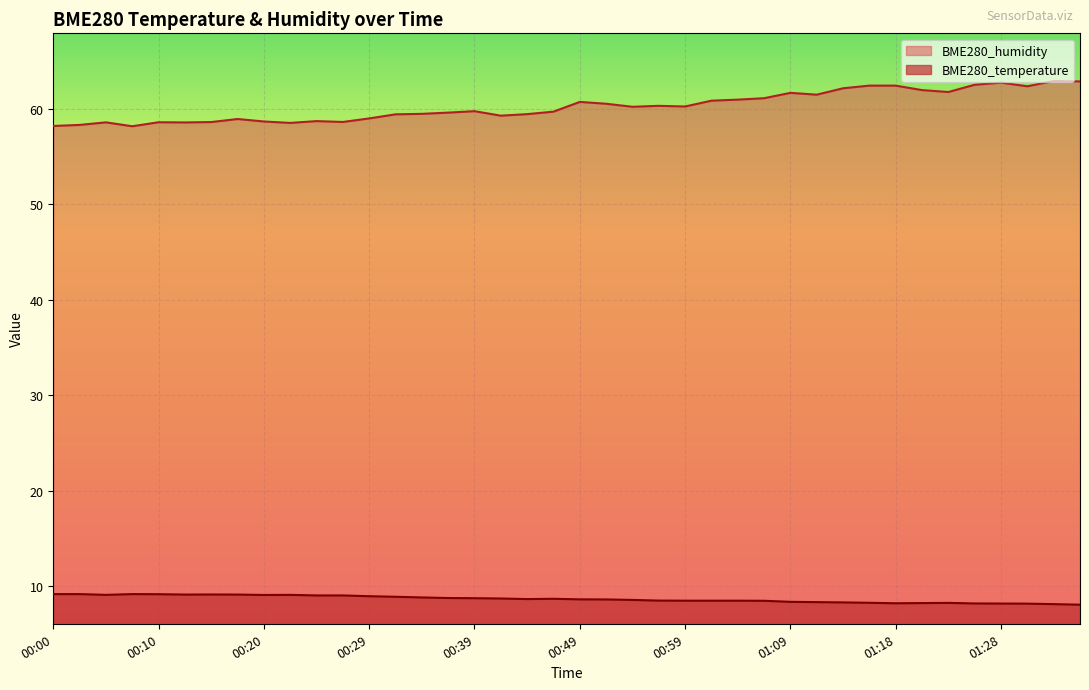

How many lines are shown in the chart?

2